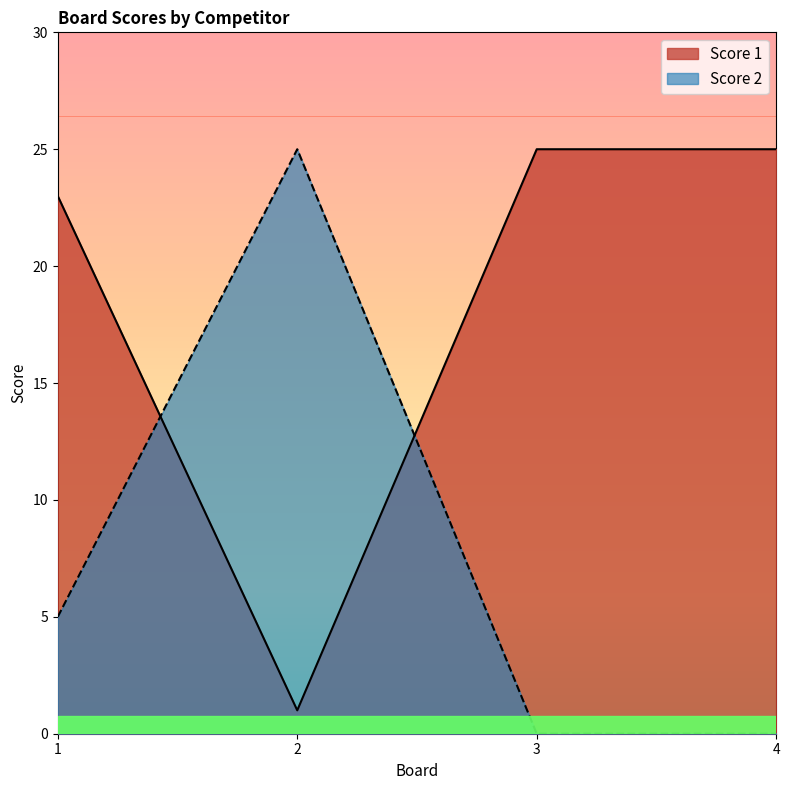

At which category does Score 1 reach its first local valley?

2